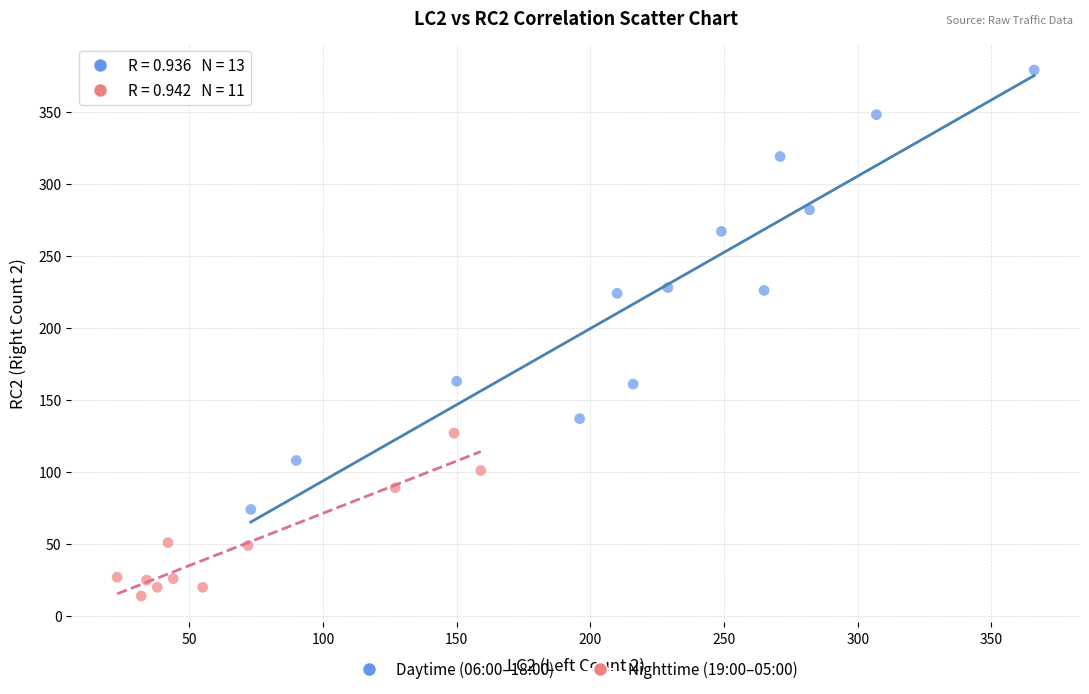

Which series has the widest spread of Y values?

Daytime (06:00–18:00)